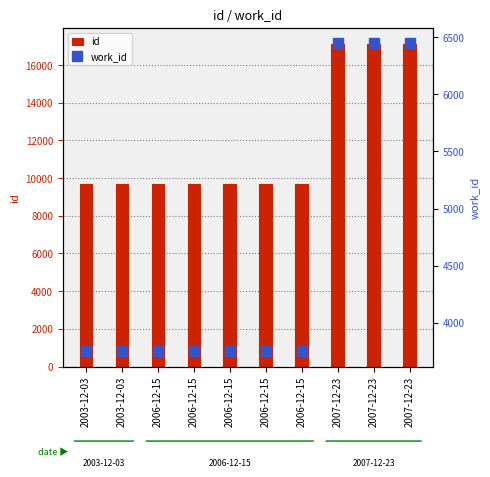

How many bars are there in each group?

2